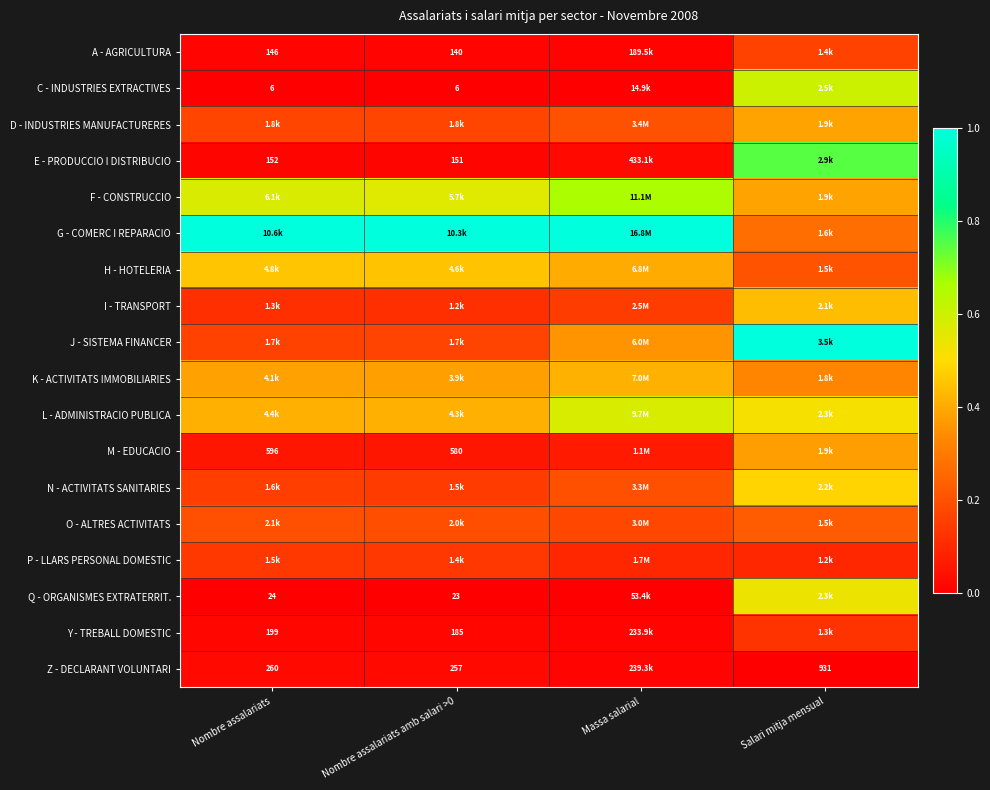

Is it true that Q - ORGANISMES EXTRATERRIT. equals 0.0 at Massa salarial?

True